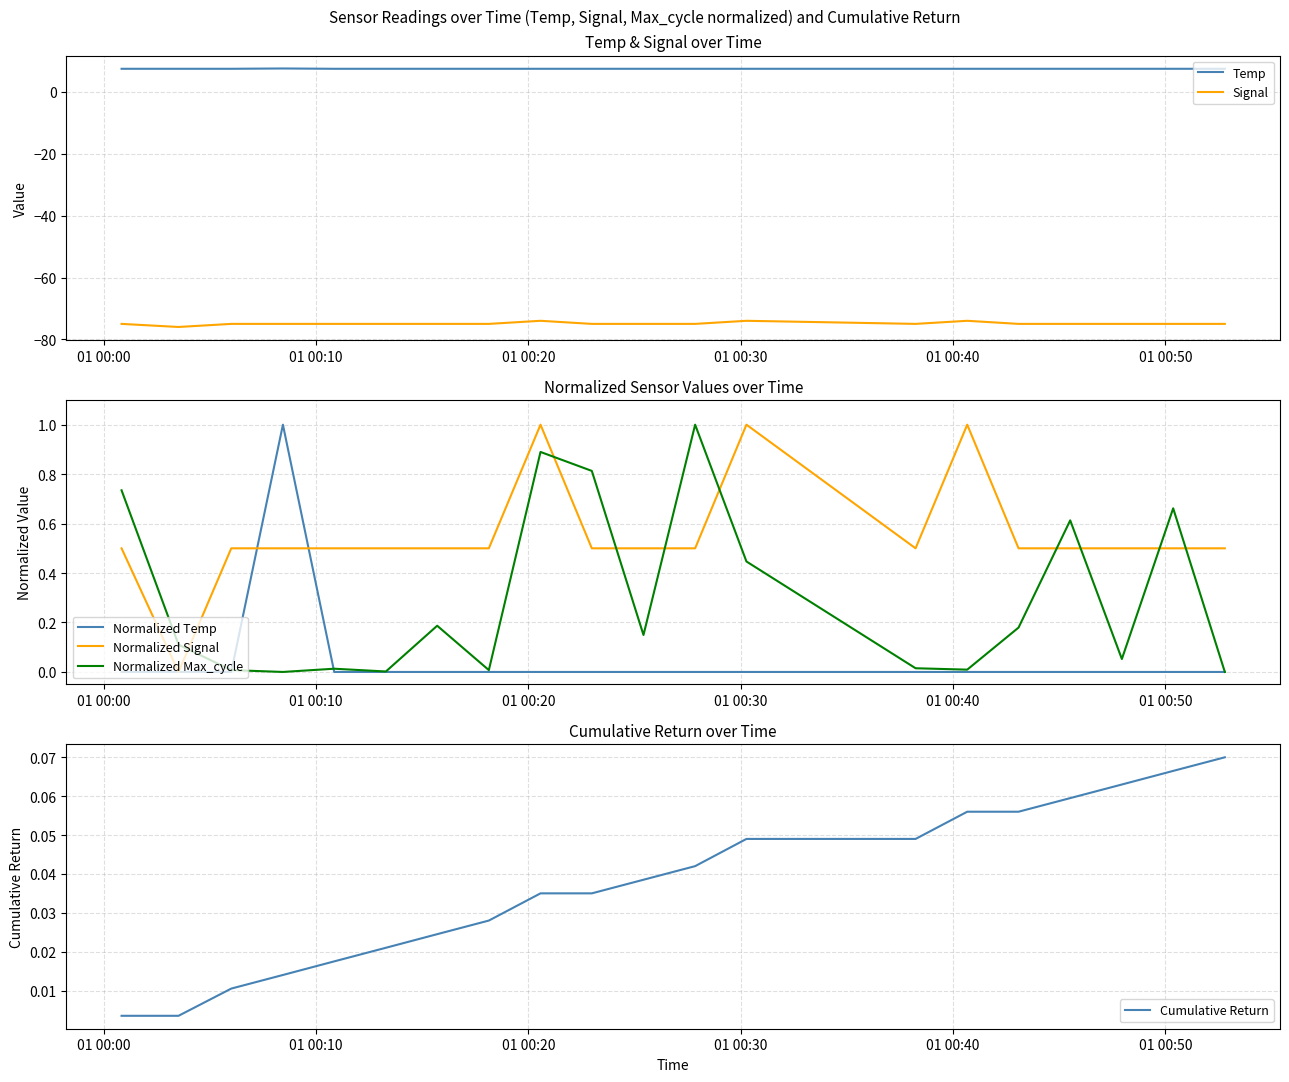

True or false: Signal and Temp cross at least once.

False